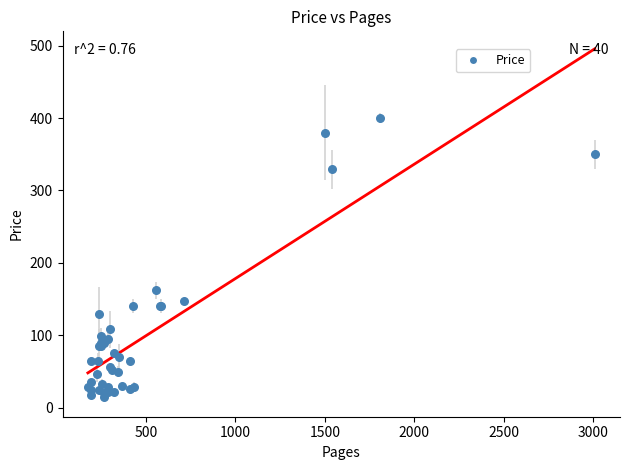

What Y value in the scatter plot is closest to 207?

162.0